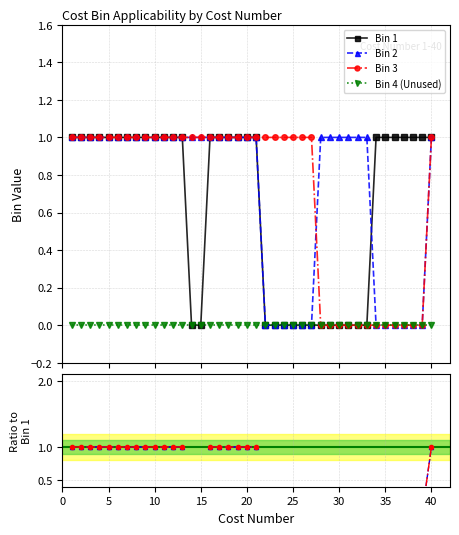

How many Bin 1 values are between 0 and 1?

40